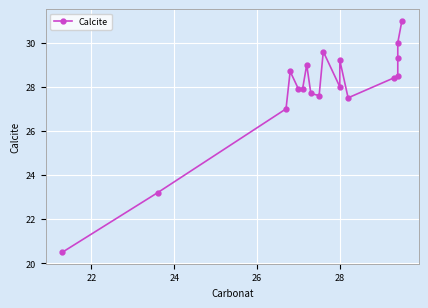

How many lines are shown in the chart?

1